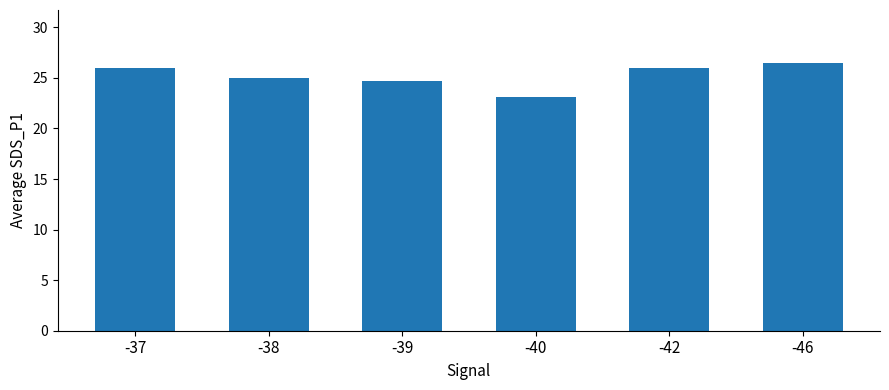

What is the approximate value at -42?

26.0